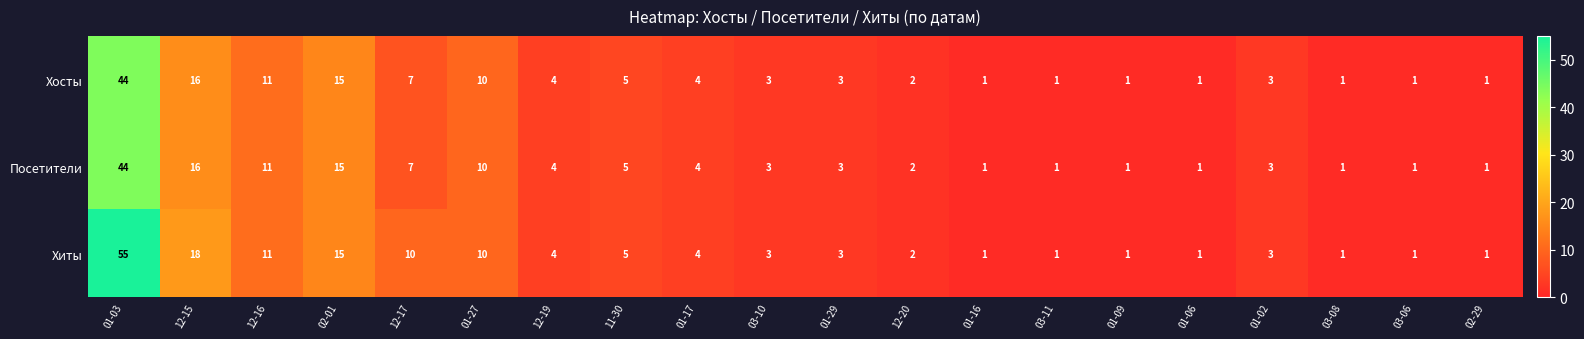

Is it true that Хосты equals 1 at 01-02?

False